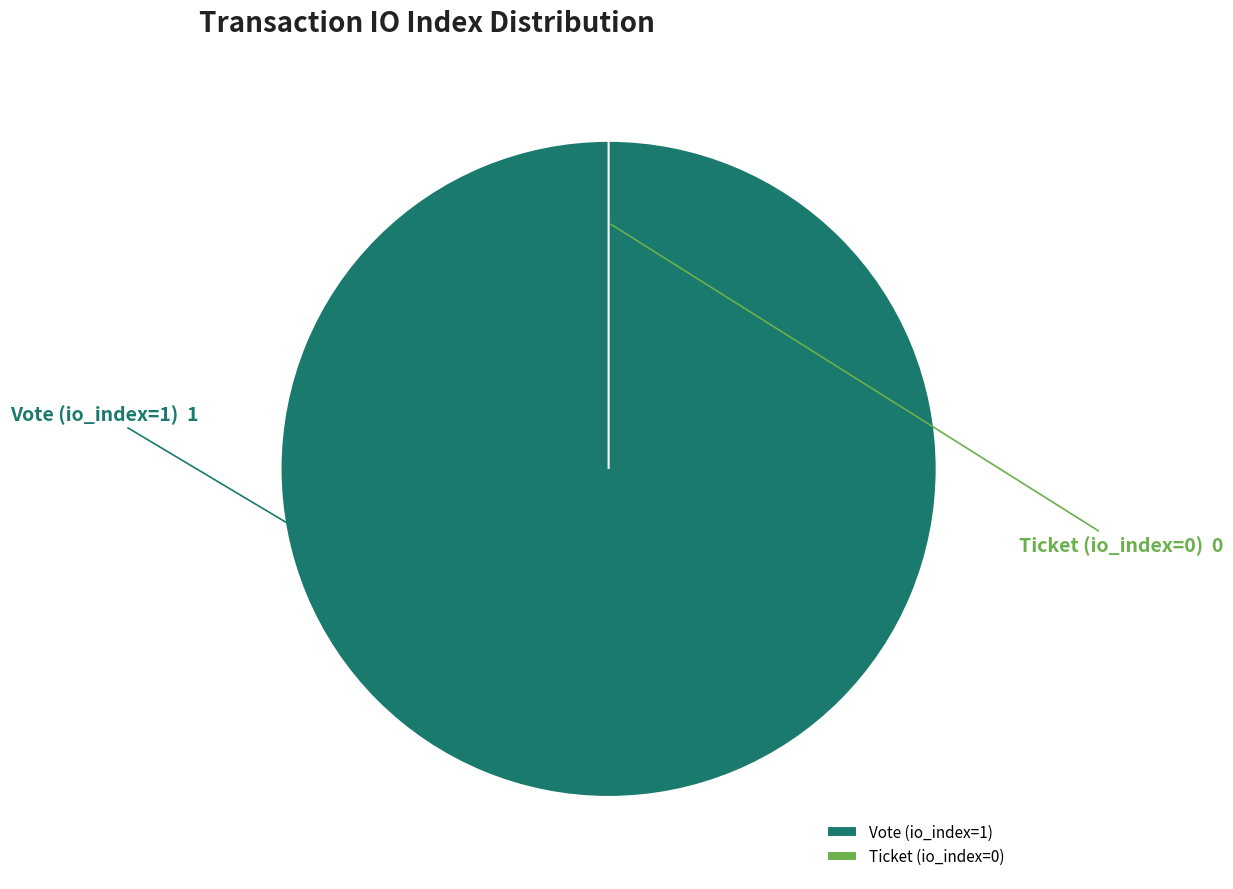

To the nearest percent, what is the average slice percentage?

50%